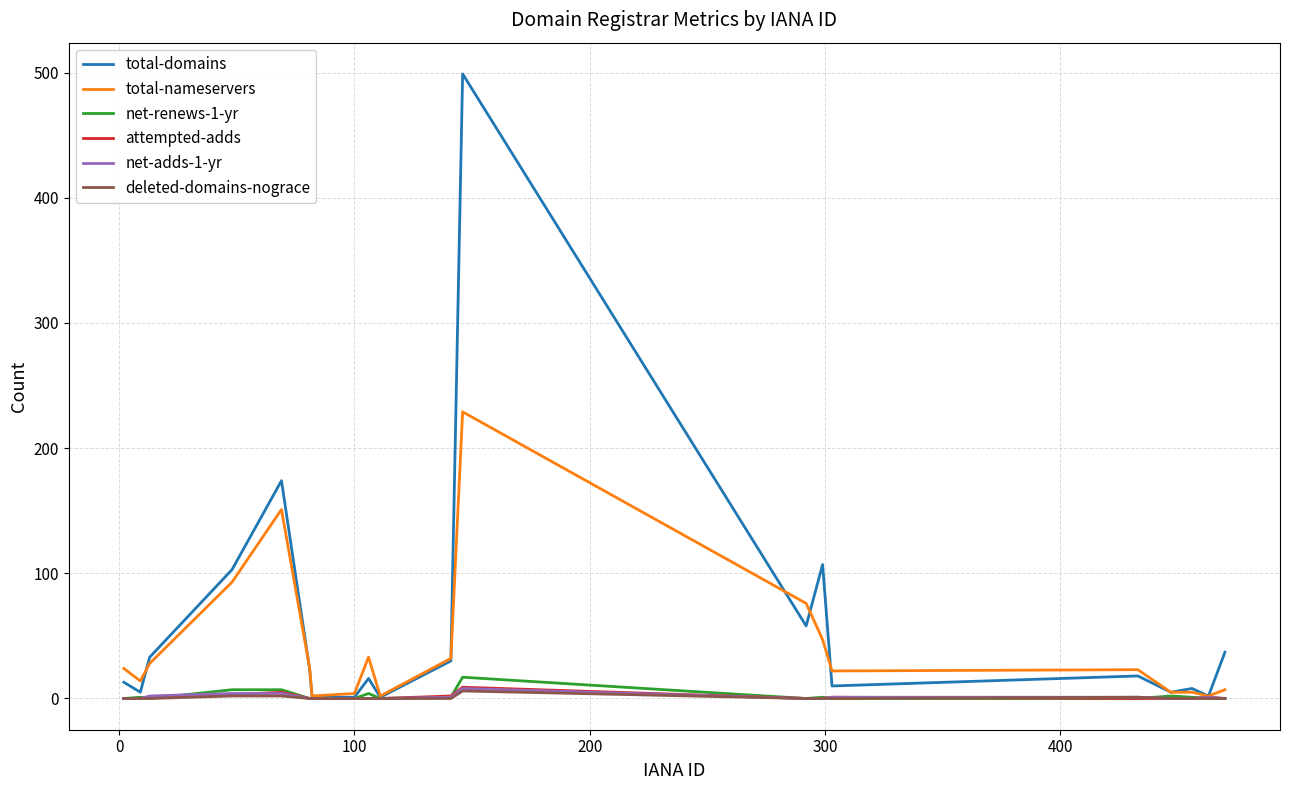

Which series has the largest range (max minus min)?

total-domains